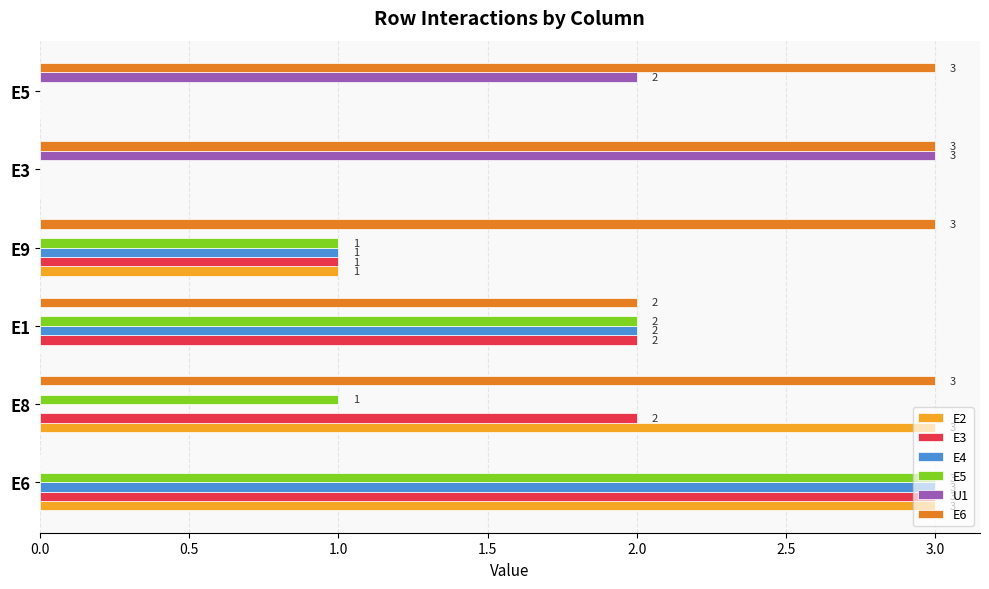

How many data points does each series have?

6